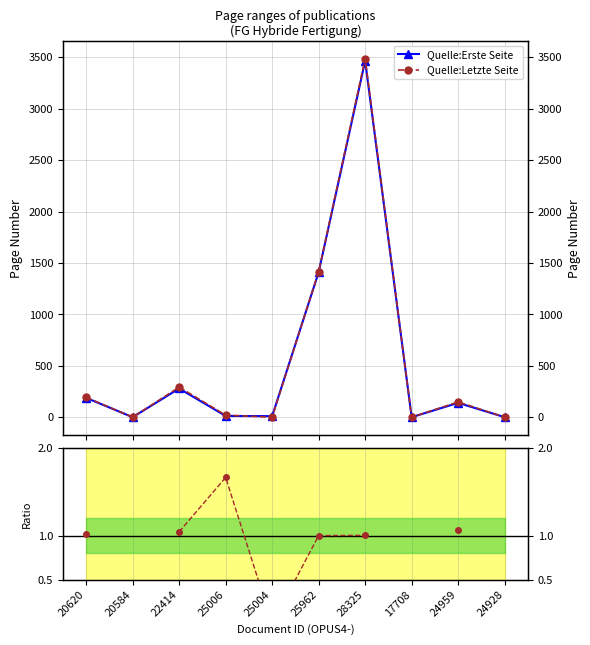

How many interior local peaks does the Quelle:Erste Seite series have?

3